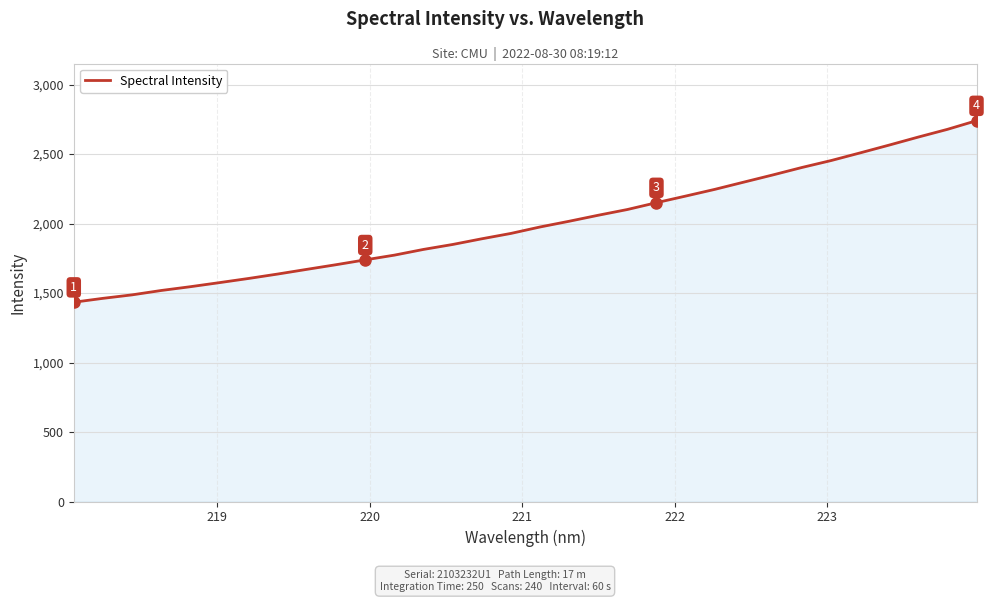

What is the minimum value shown in the chart?

1434.2